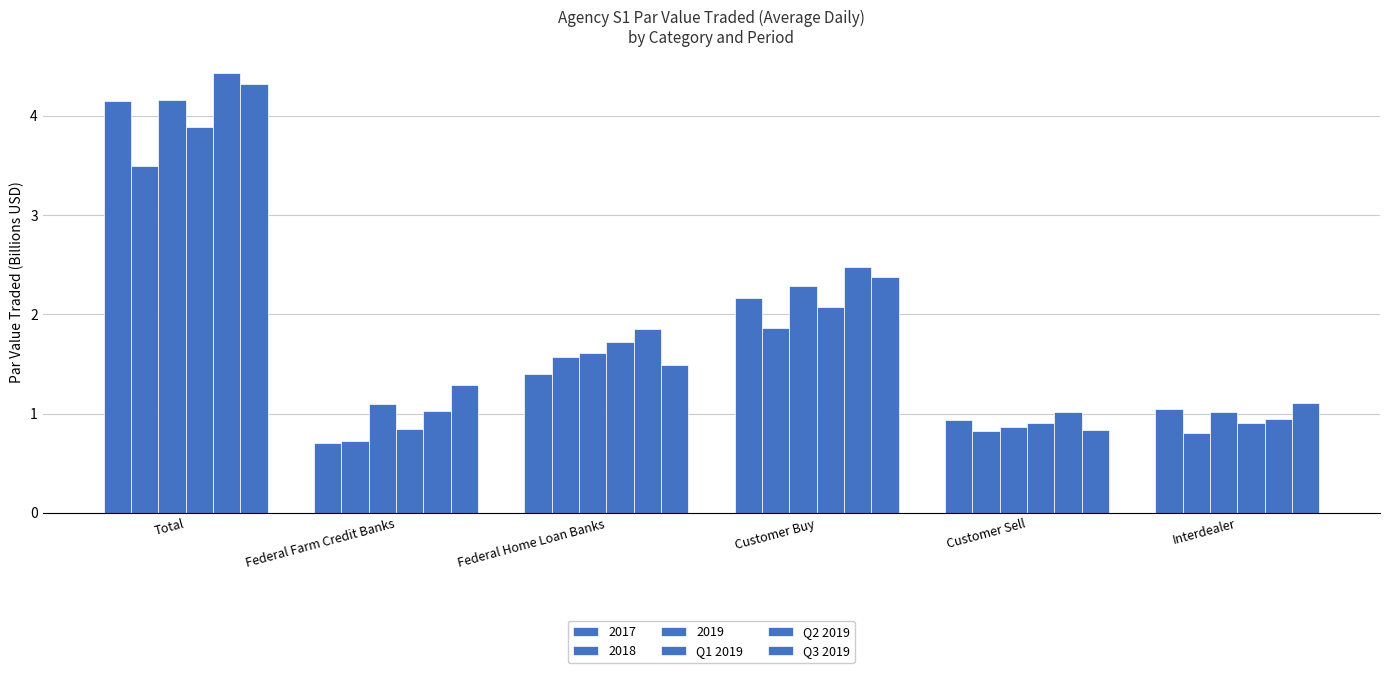

How many data points in Q3 2019 are less than 1?

1